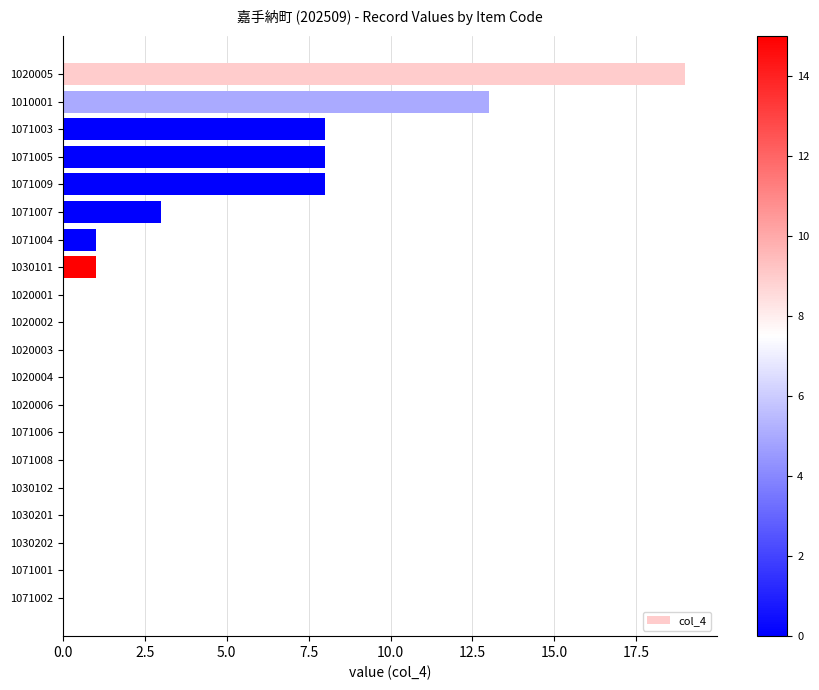

What is the sum of all values?

61